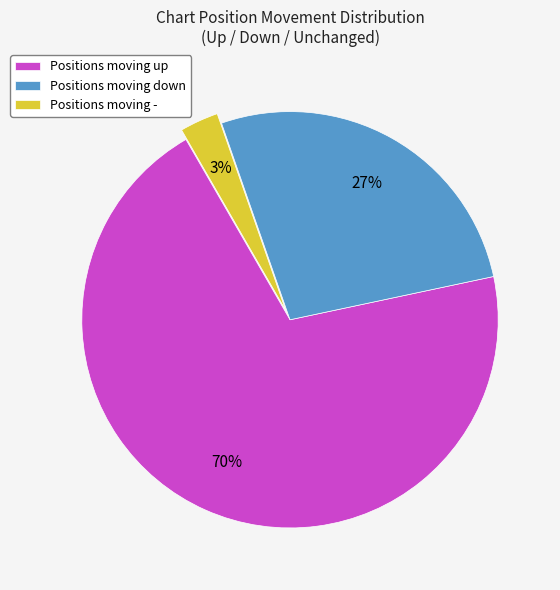

Combined, do Positions moving down and Positions moving - account for over 50%?

No